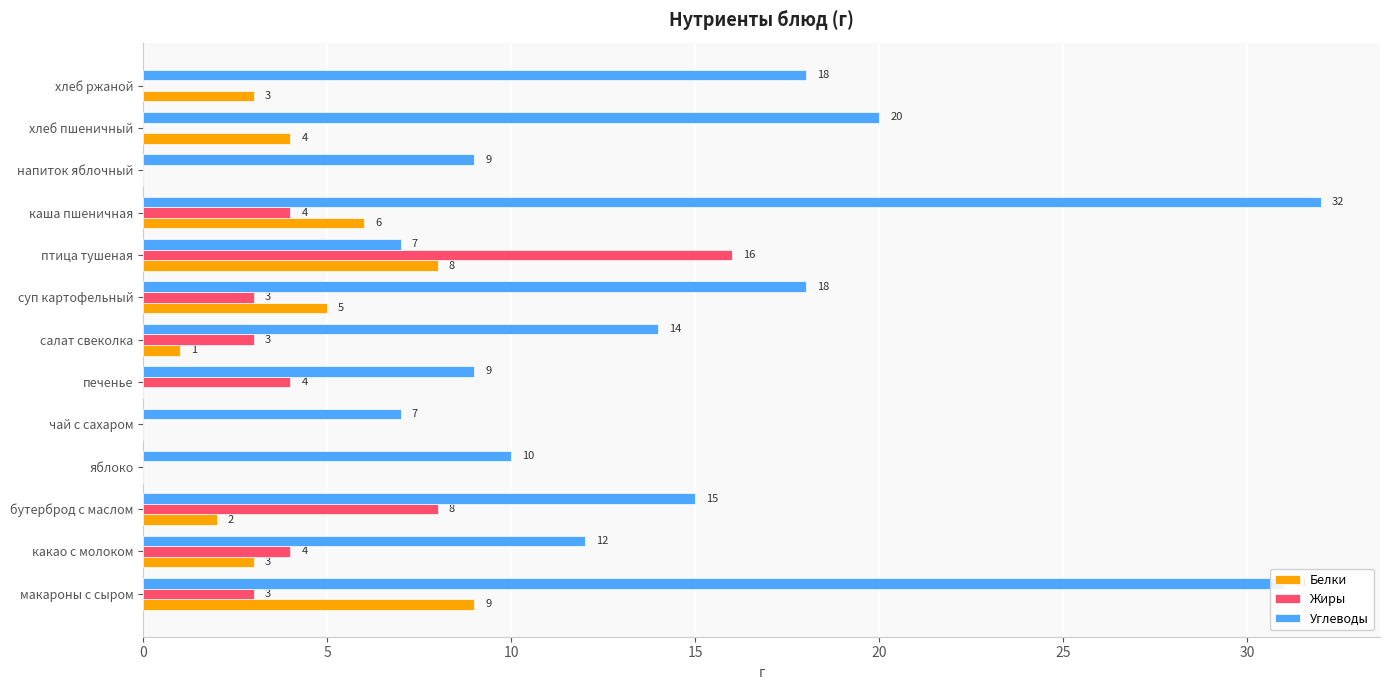

The value of Углеводы at напиток яблочный is 9. True or false?

True